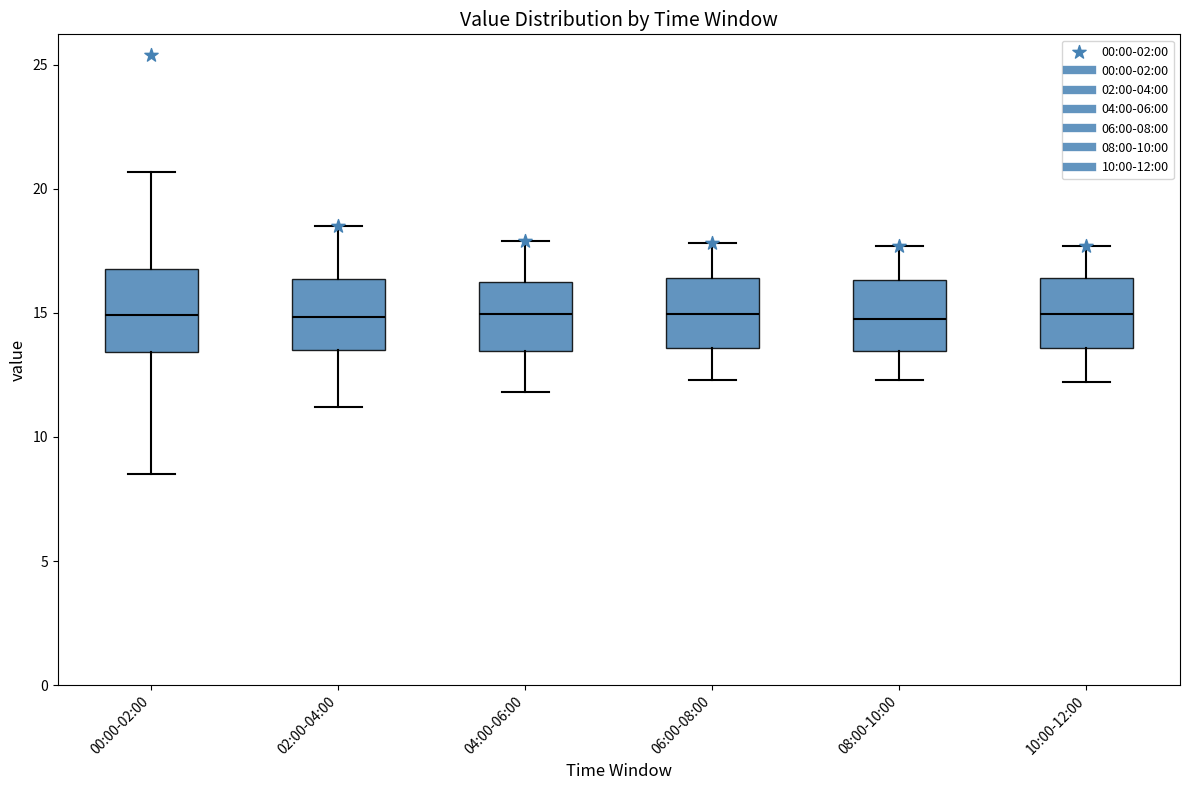

Reading left to right, transcribe this box plot: for each box, give where its median line is, the range the box spans, and where its two whiskers end, as read against the y-axis. The values are not printed on the chart, so give them approximately, as read against the axis.

00:00-02:00: median 15.0, box 13.5 to 17.0, whiskers 8.5 to 20.5
02:00-04:00: median 15.0, box 13.5 to 16.5, whiskers 11.0 to 18.5
04:00-06:00: median 15.0, box 13.5 to 16.0, whiskers 12.0 to 18.0
06:00-08:00: median 15.0, box 13.5 to 16.5, whiskers 12.5 to 18.0
08:00-10:00: median 15.0, box 13.5 to 16.5, whiskers 12.5 to 17.5
10:00-12:00: median 15.0, box 13.5 to 16.5, whiskers 12.0 to 17.5